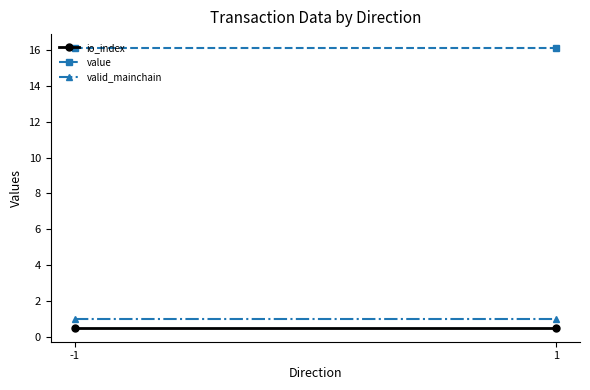

Reading left to right, extract all data points from this chart.

io_index: -1=0.5	1=0.5
value: -1=16.1	1=16.1
valid_mainchain: -1=1.0	1=1.0